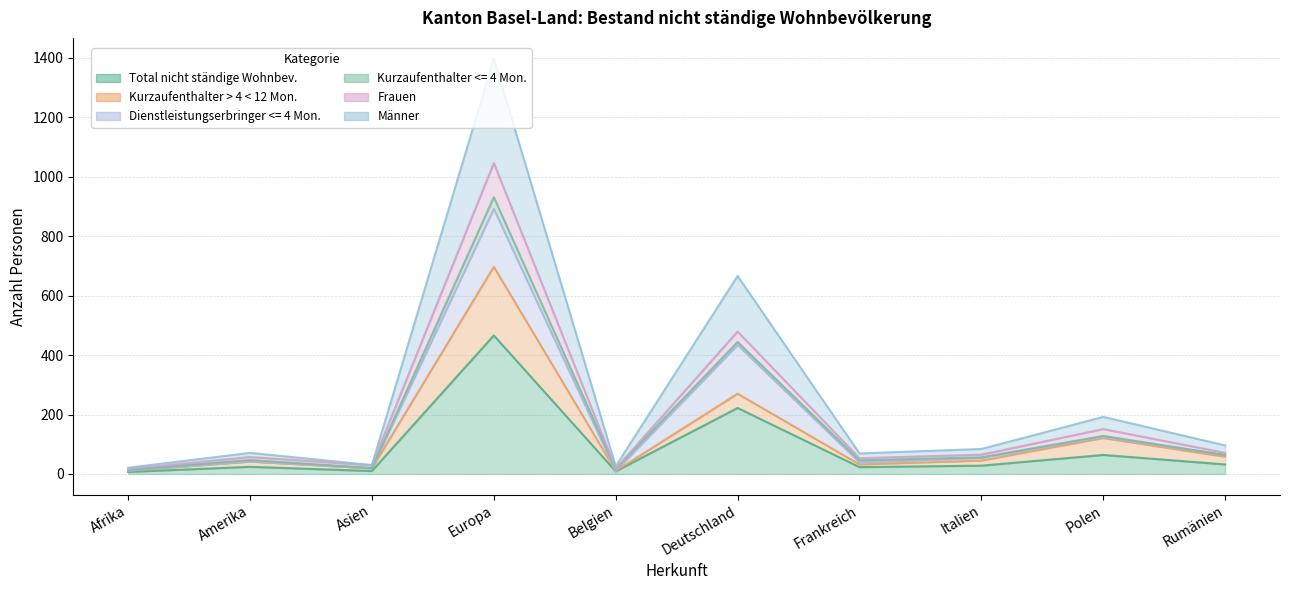

True or false: Frauen and Total nicht ständige Wohnbev. cross at least once.

False